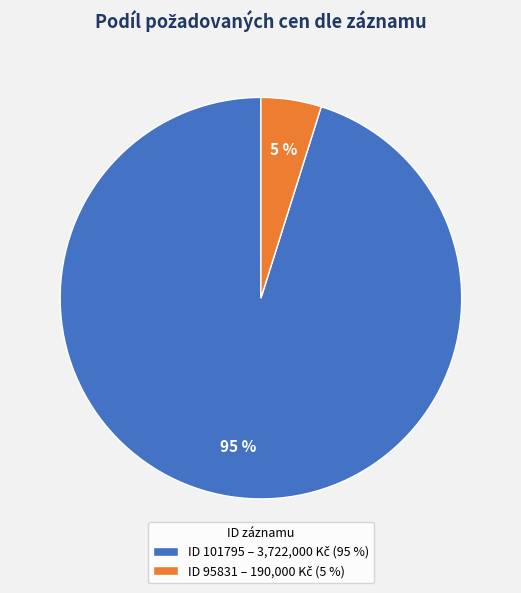

To the nearest percent, what is the difference between the largest and smallest slice percentages?

90%